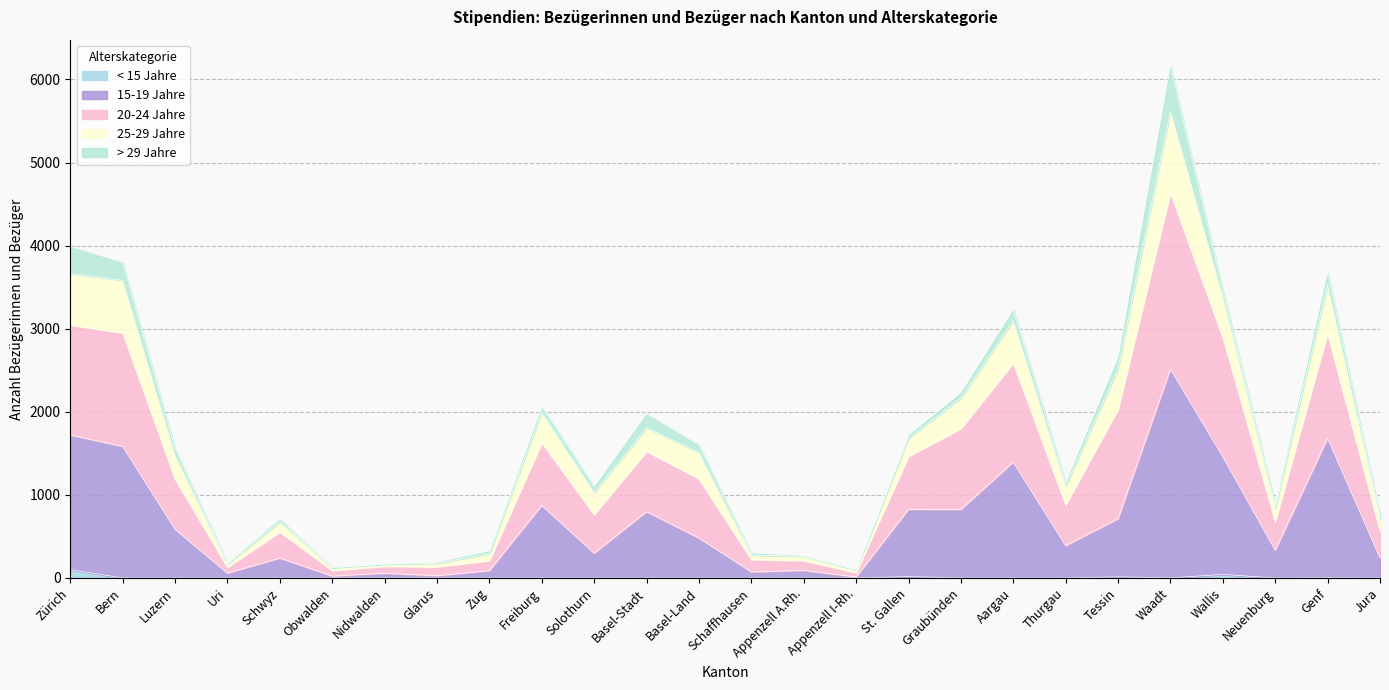

At which category is the sum across all series the highest?

Waadt